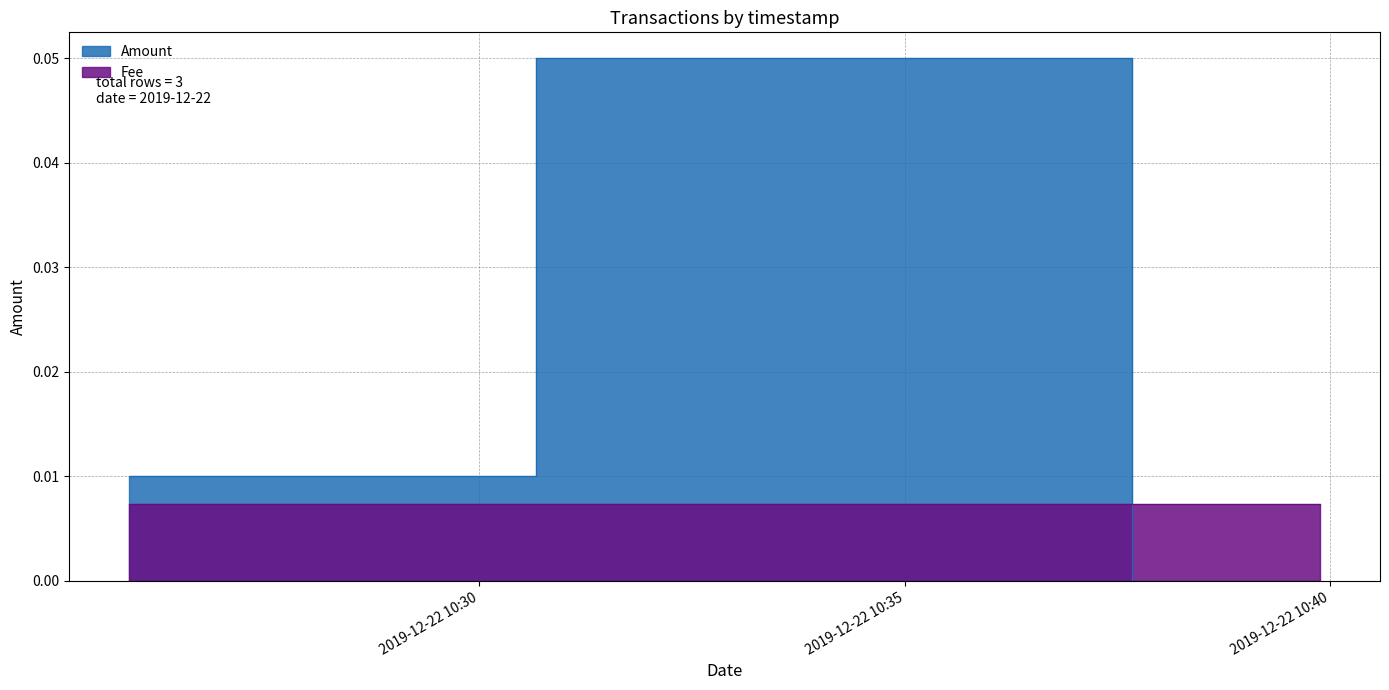

Which label corresponds to the smallest value in the chart?

2019-12-22 10:39:53